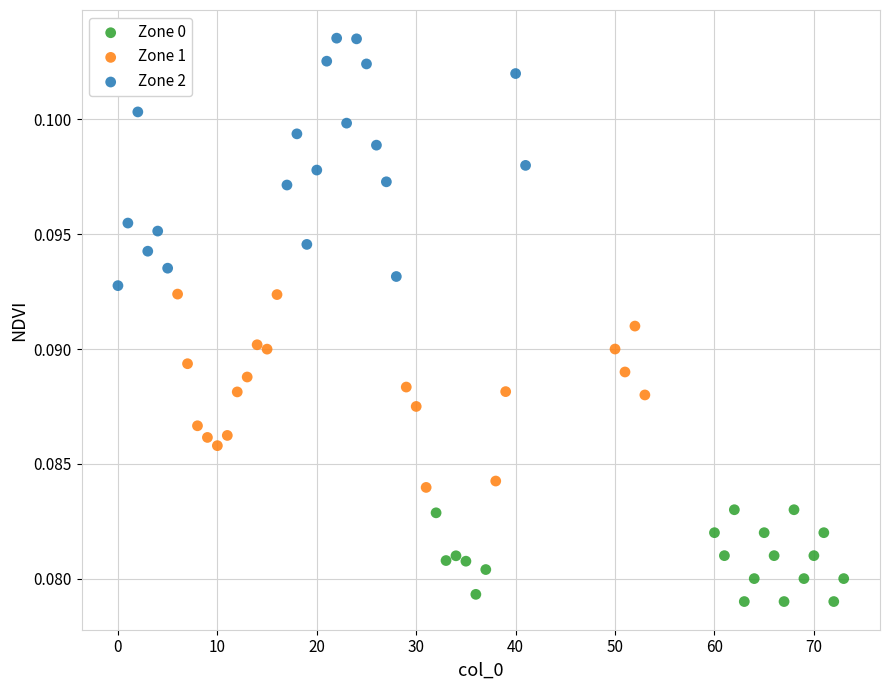

Which series reaches the maximum Y coordinate?

Zone 2